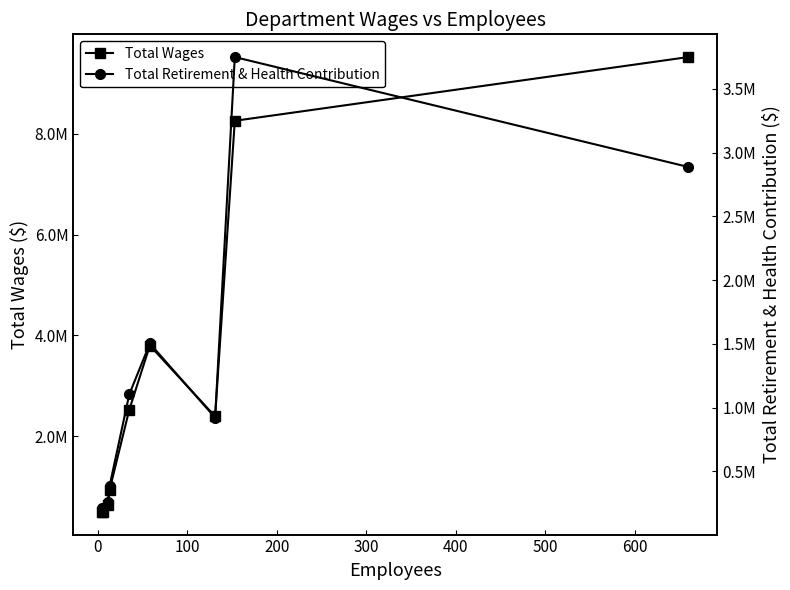

What is the difference between the highest and lowest values at 600?

4506157